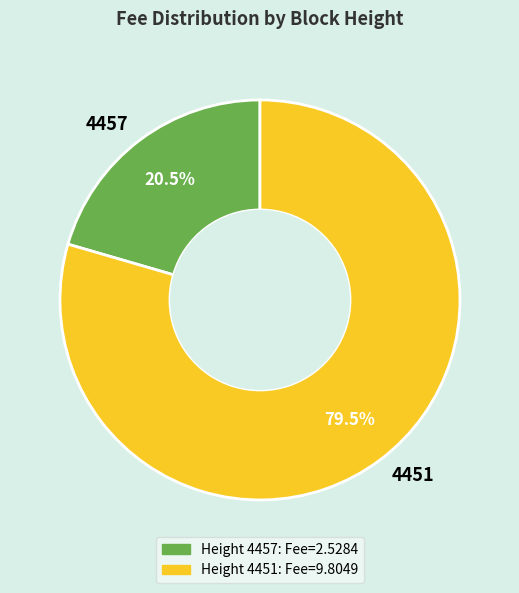

What is the majority slice?

4451